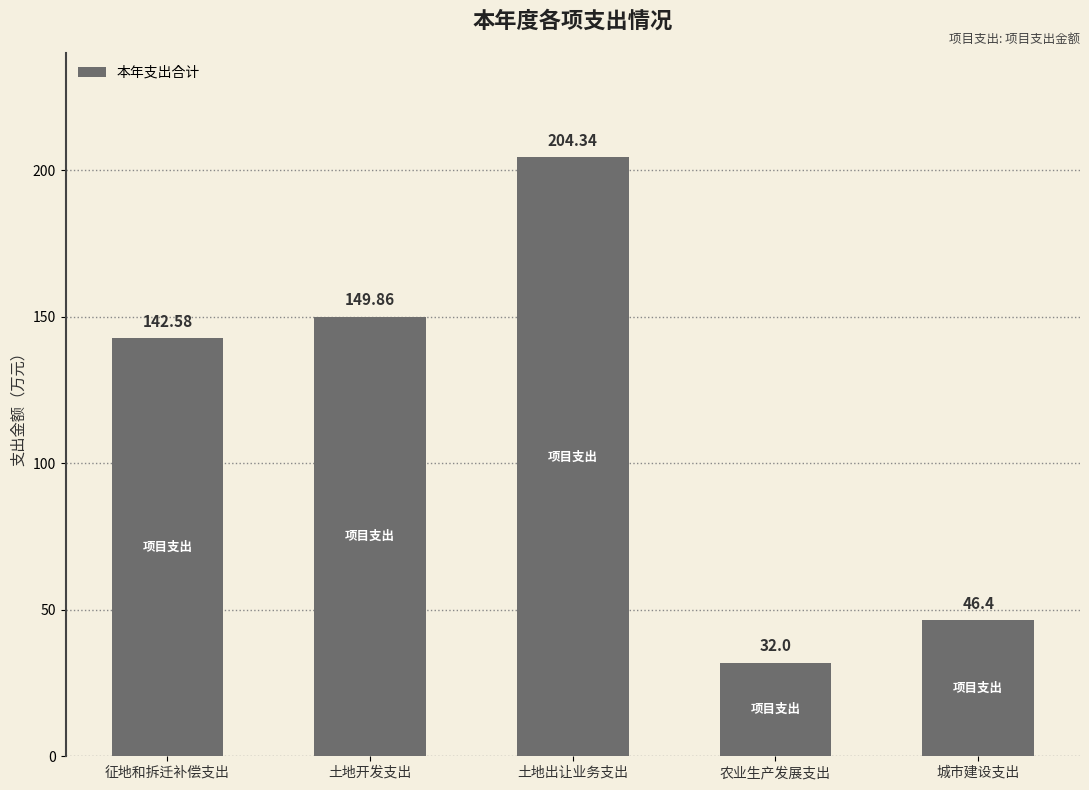

True or false: the data shows 142.6 at 征地和拆迁补偿支出.

True